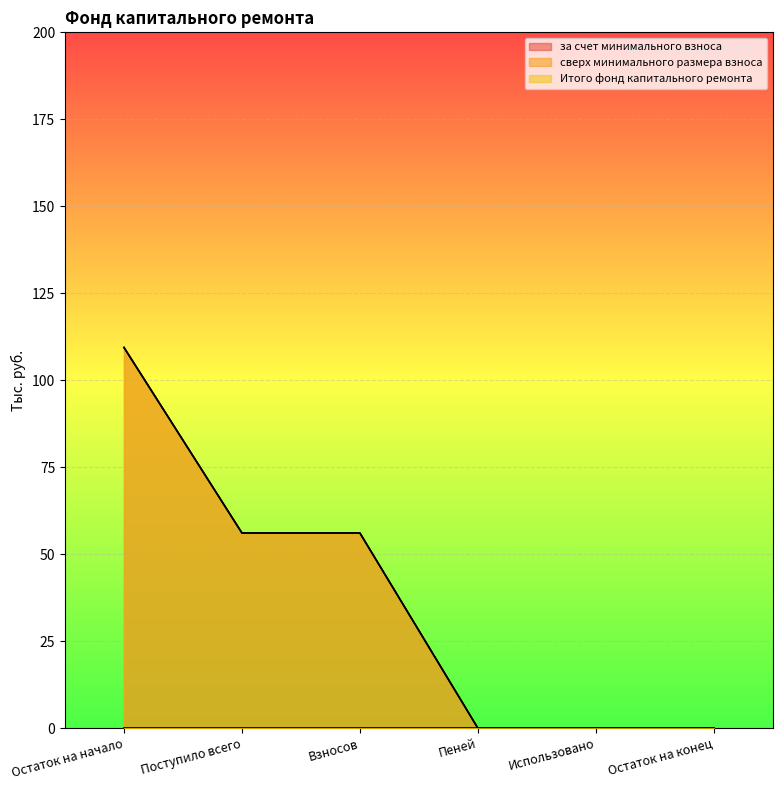

At which label does за счет минимального взноса reach its minimum?

Пеней